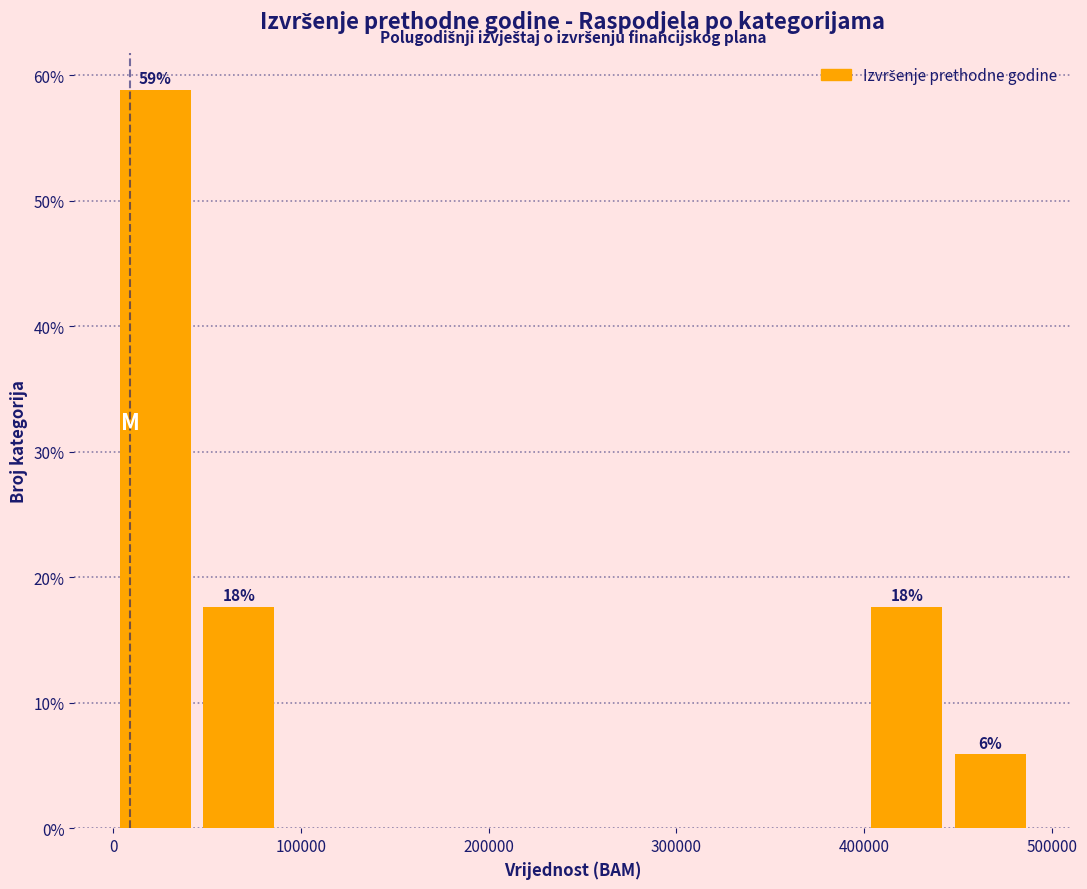

Which range on the x-axis has the tallest bar?

0 to 40000